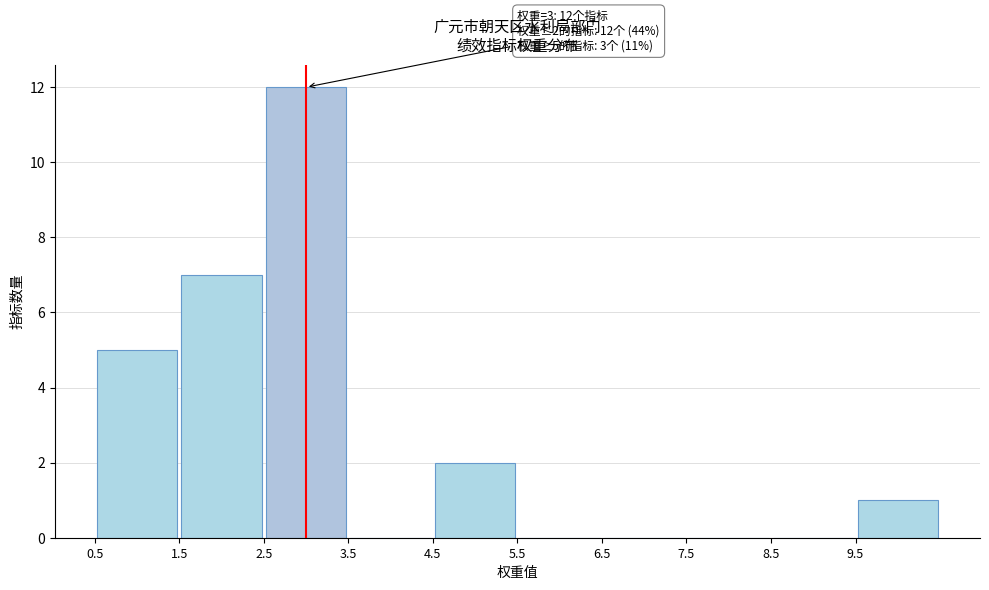

Over which range of the x-axis is the bar tallest?

2.5 to 3.5